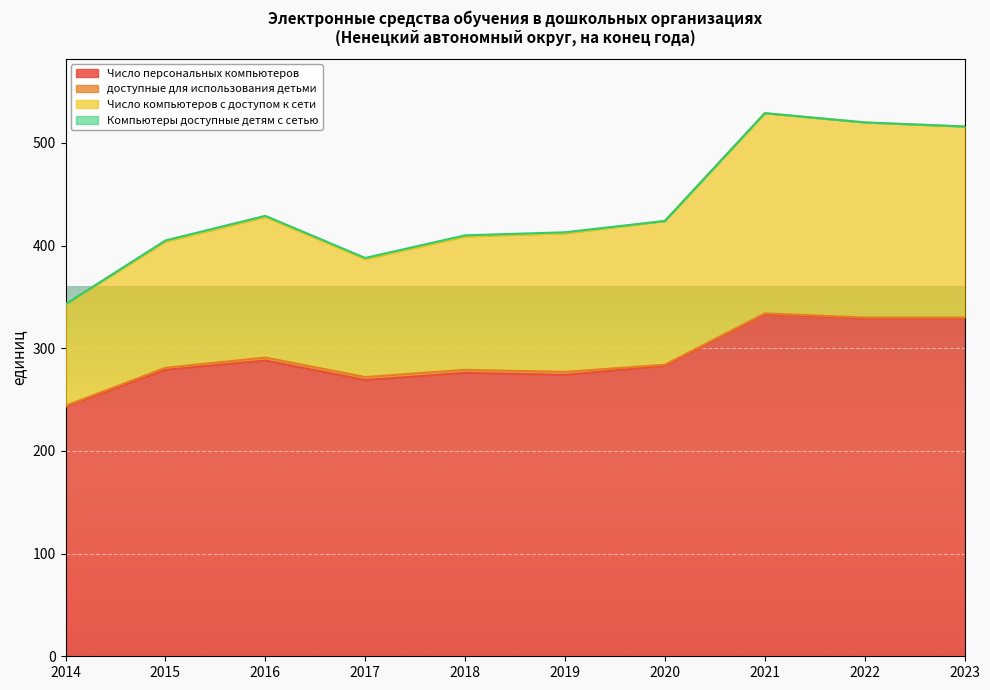

Which series has the largest total across all categories?

Число компьютеров с доступом к сети